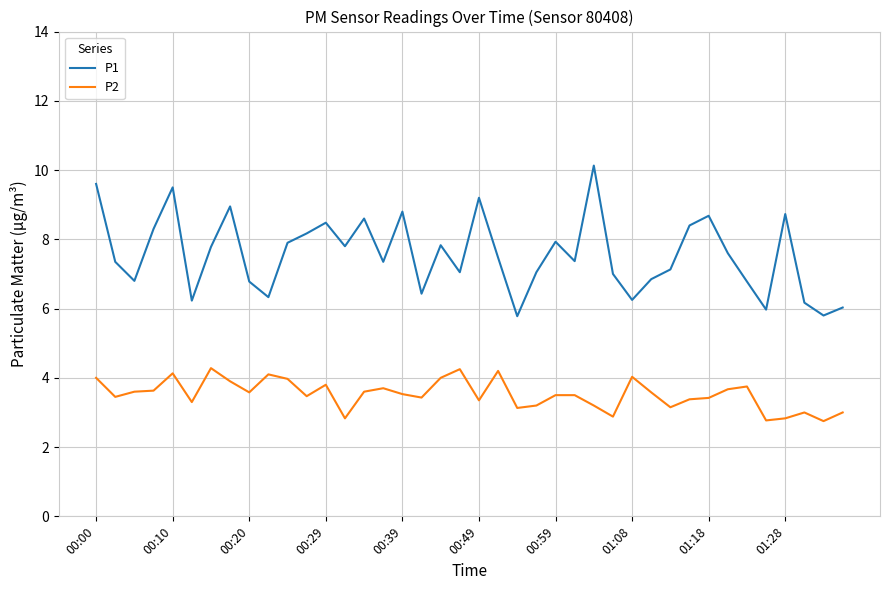

Rank the series by their maximum value, from lowest to highest.

P2, P1